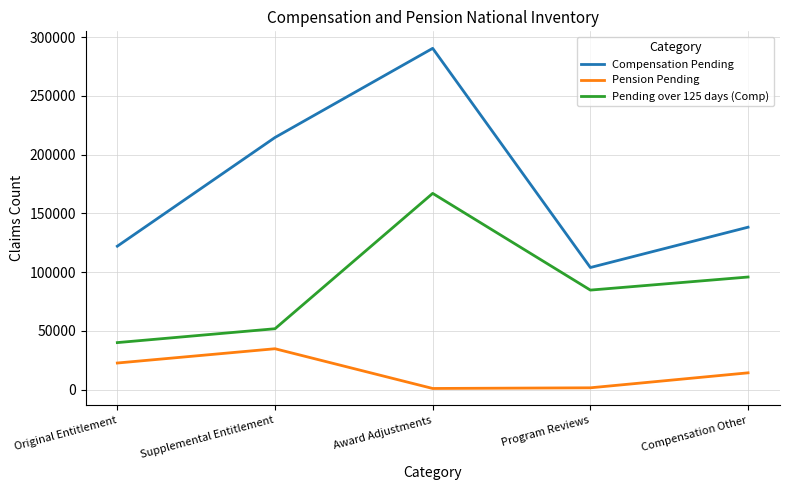

Does the chart have visible grid lines?

Yes